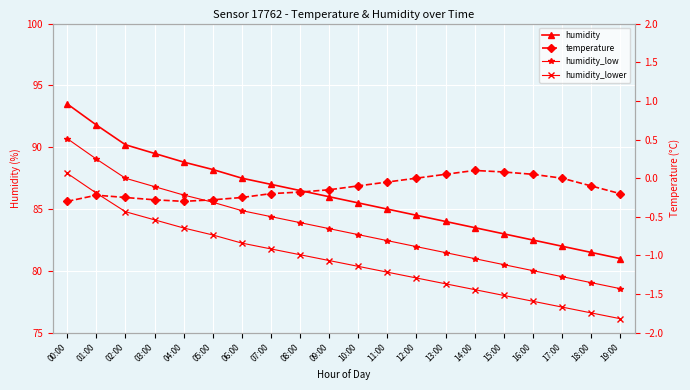

The temperature series shows -0.3 at 01:00. True or false?

False